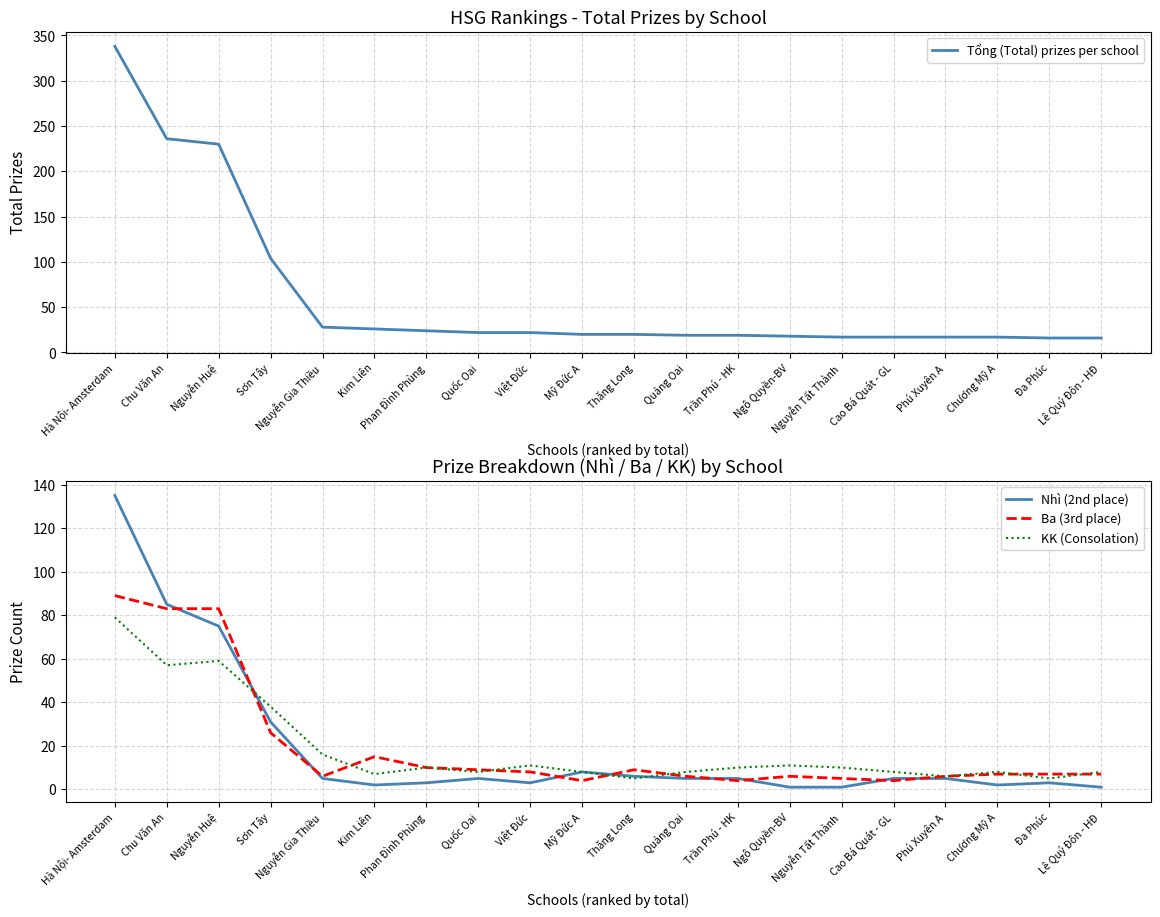

Reading left to right, extract all data points from this chart.

Tổng (Total) prizes per school: Hà Nội- Amsterdam=338	Chu Văn An=236	Nguyễn Huệ=230	Sơn Tây=104	Nguyễn Gia Thiều=28	Kim Liên=26	Phan Đình Phùng=24	Quốc Oai=22	Việt Đức=22	Mỹ Đức A=20	Thăng Long=20	Quảng Oai=19	Trần Phú - HK=19	Ngô Quyền-BV=18	Nguyễn Tất Thành=17	Cao Bá Quát - GL=17	Phú Xuyên A=17	Chương Mỹ A=17	Đa Phúc=16	Lê Quý Đôn - HĐ=16
Nhì (2nd place): Hà Nội- Amsterdam=135	Chu Văn An=85	Nguyễn Huệ=75	Sơn Tây=31	Nguyễn Gia Thiều=5	Kim Liên=2	Phan Đình Phùng=3	Quốc Oai=5	Việt Đức=3	Mỹ Đức A=8	Thăng Long=6	Quảng Oai=5	Trần Phú - HK=5	Ngô Quyền-BV=1	Nguyễn Tất Thành=1	Cao Bá Quát - GL=5	Phú Xuyên A=5	Chương Mỹ A=2	Đa Phúc=3	Lê Quý Đôn - HĐ=1
Ba (3rd place): Hà Nội- Amsterdam=89	Chu Văn An=83	Nguyễn Huệ=83	Sơn Tây=26	Nguyễn Gia Thiều=6	Kim Liên=15	Phan Đình Phùng=10	Quốc Oai=9	Việt Đức=8	Mỹ Đức A=4	Thăng Long=9	Quảng Oai=6	Trần Phú - HK=4	Ngô Quyền-BV=6	Nguyễn Tất Thành=5	Cao Bá Quát - GL=4	Phú Xuyên A=6	Chương Mỹ A=7	Đa Phúc=7	Lê Quý Đôn - HĐ=7
KK (Consolation): Hà Nội- Amsterdam=79	Chu Văn An=57	Nguyễn Huệ=59	Sơn Tây=38	Nguyễn Gia Thiều=16	Kim Liên=7	Phan Đình Phùng=10	Quốc Oai=8	Việt Đức=11	Mỹ Đức A=8	Thăng Long=5	Quảng Oai=8	Trần Phú - HK=10	Ngô Quyền-BV=11	Nguyễn Tất Thành=10	Cao Bá Quát - GL=8	Phú Xuyên A=6	Chương Mỹ A=8	Đa Phúc=5	Lê Quý Đôn - HĐ=8